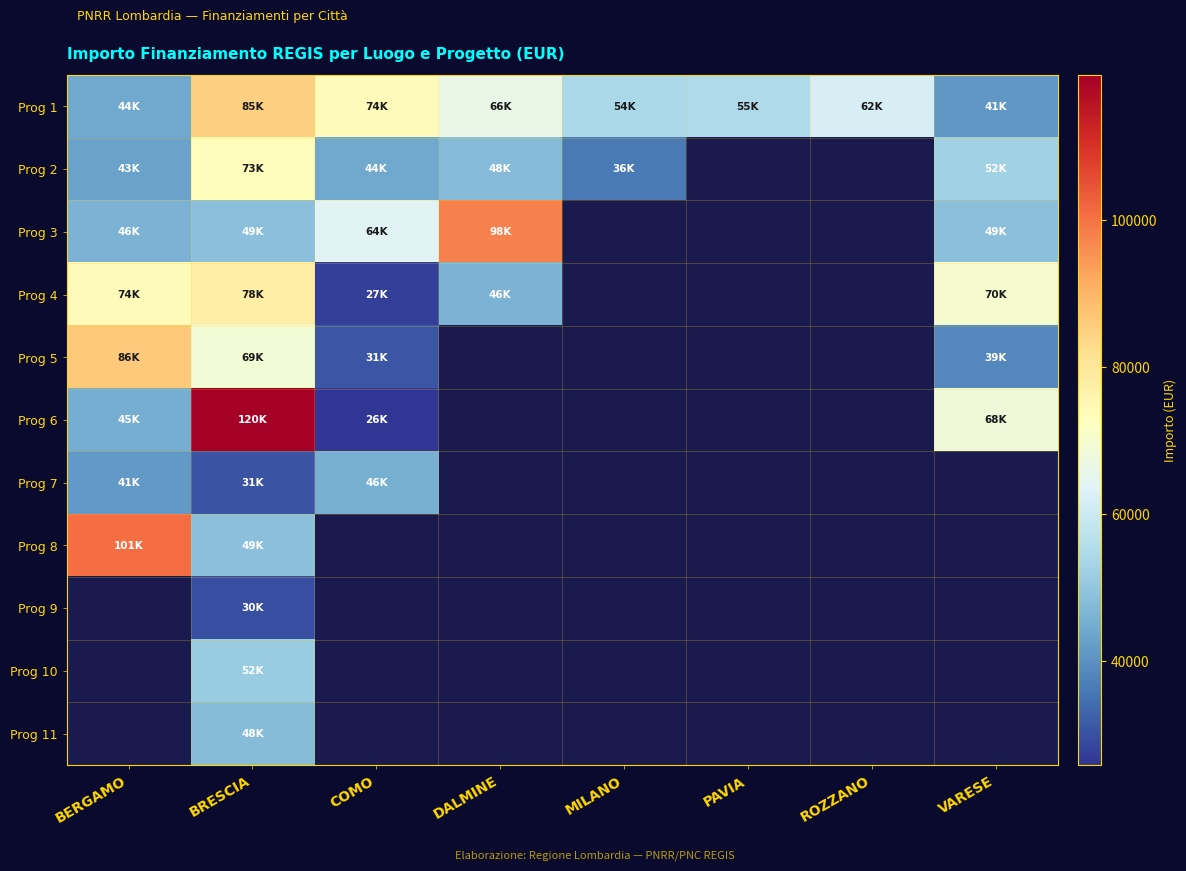

At how many categories does at least one series exceed 102937?

1